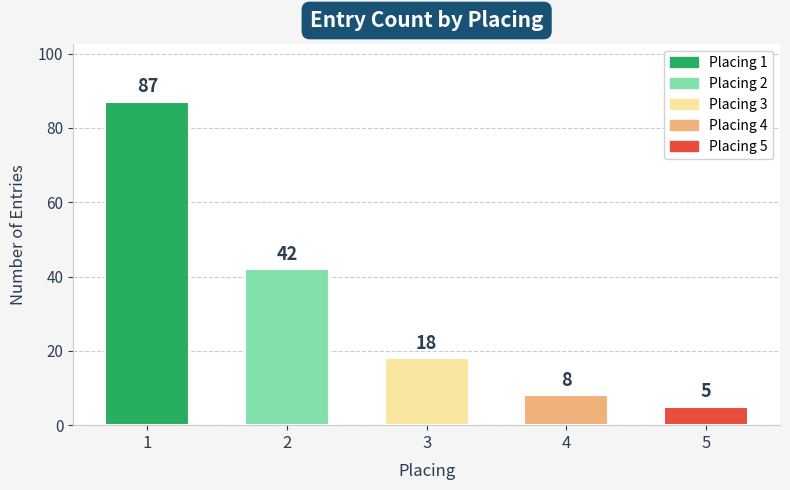

What is the value of the 5th bar from the left?

5